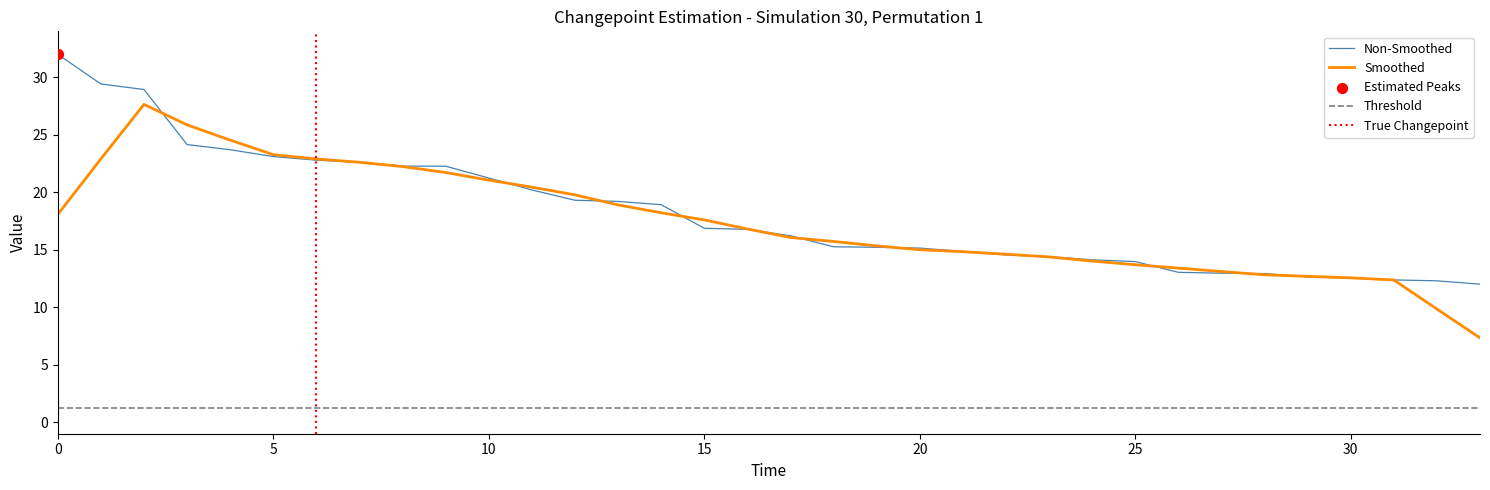

Is it true that Non-Smoothed equals 11.7 at 15?

False